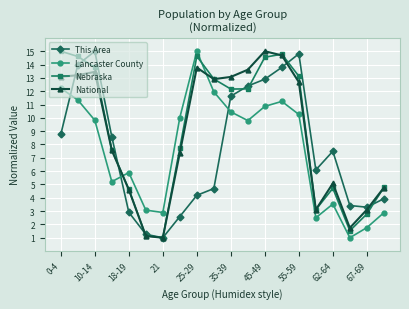

What is the smallest value displayed?

1.0